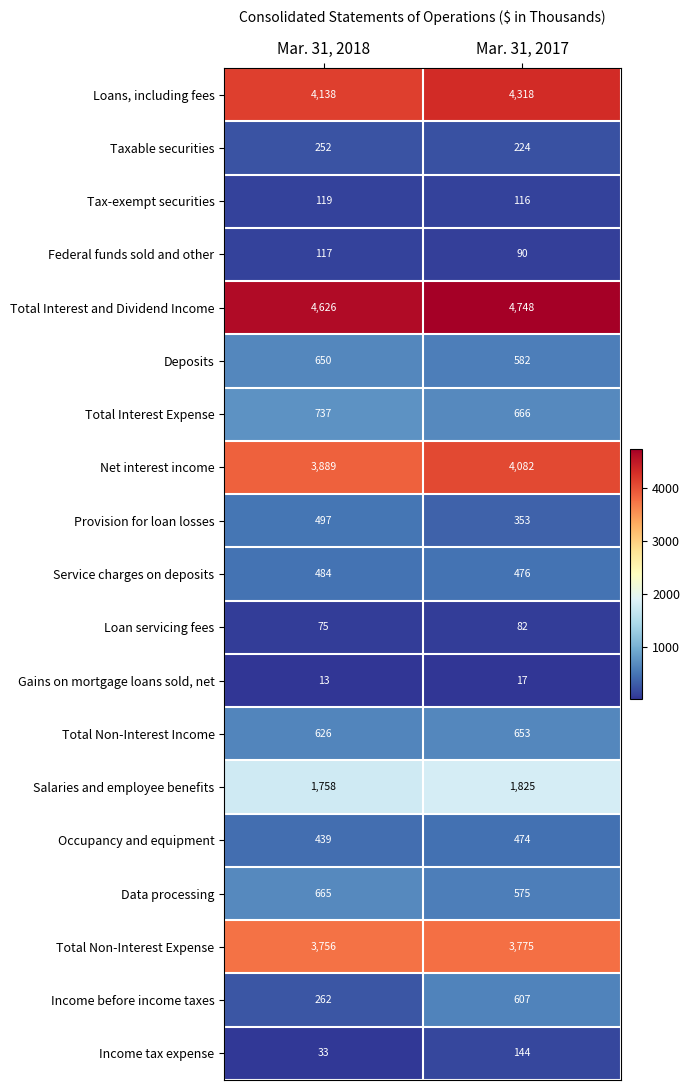

What is the minimum value shown in the chart?

13